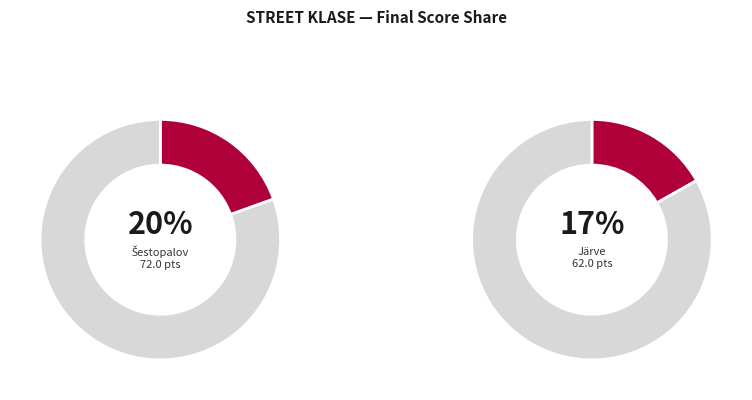

Which category has the biggest portion of the pie?

Sergei Šestopalov